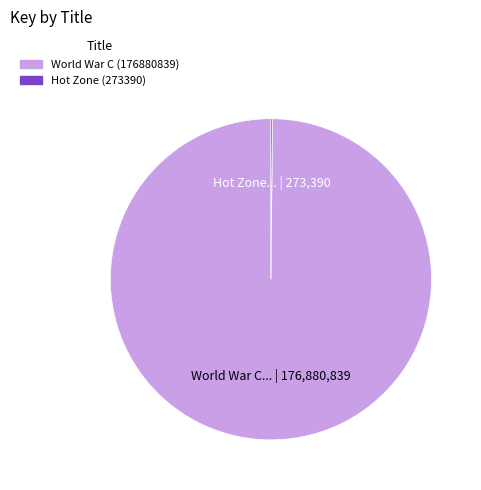

The World War C (176880839) slice represents 100% of the pie. True or false?

True